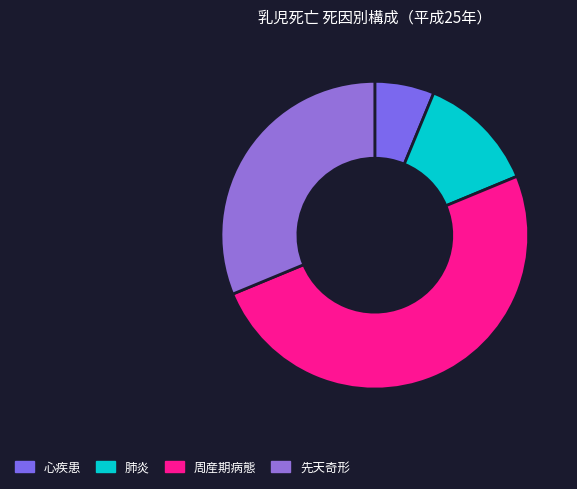

How many slices are in this pie chart?

4